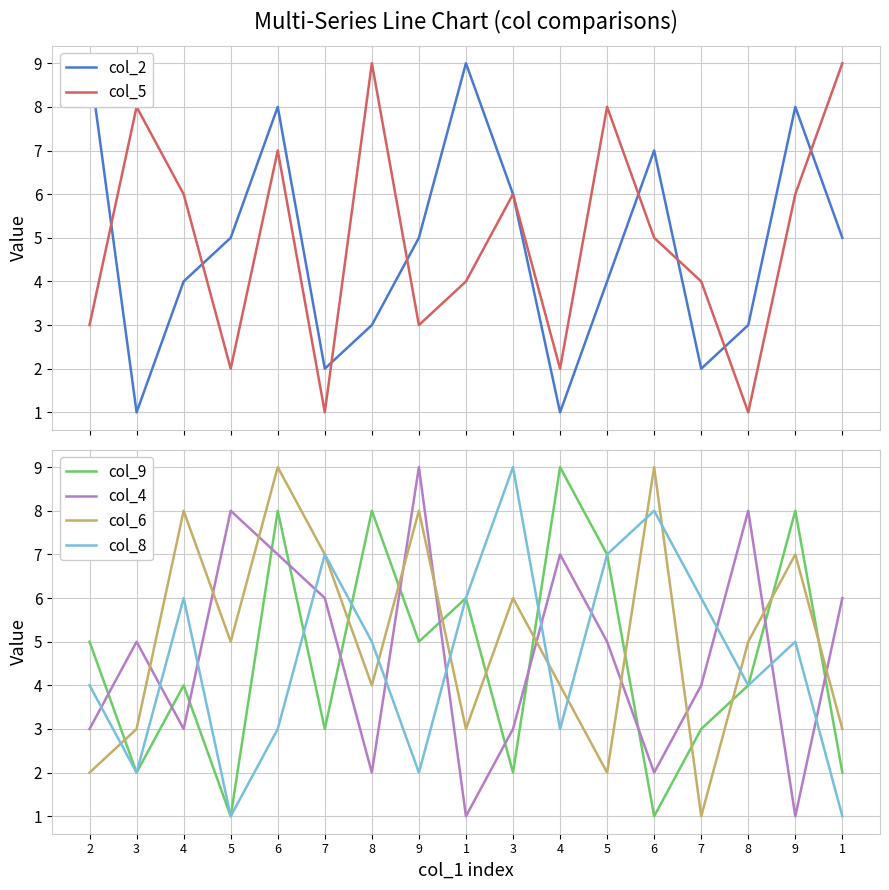

The value of col_6 at 5 is 3. True or false?

False